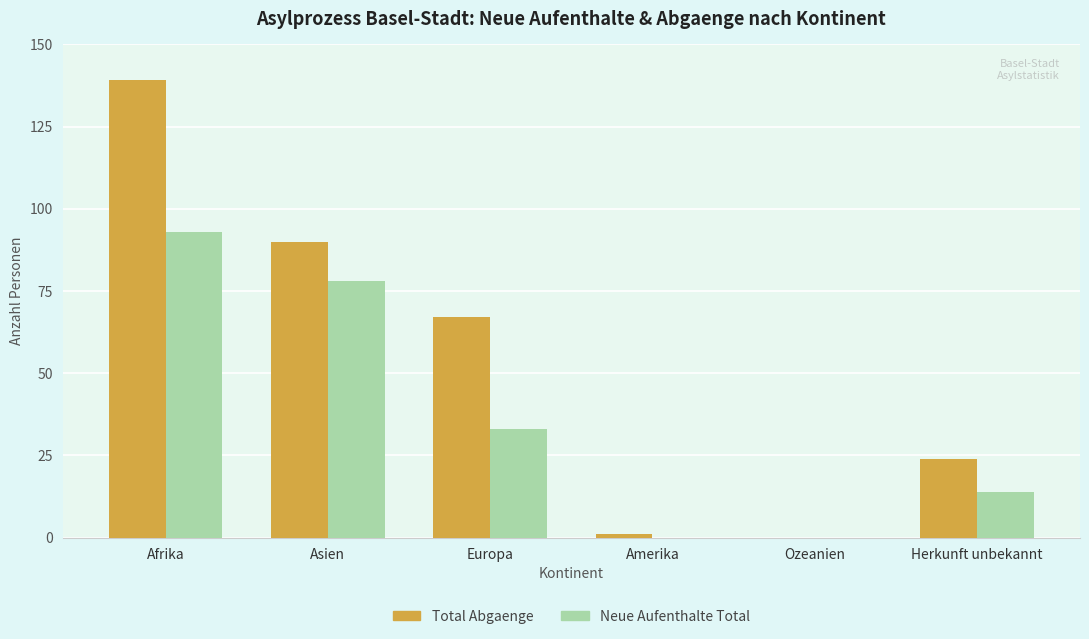

What is the sum of all Total Abgaenge values?

321